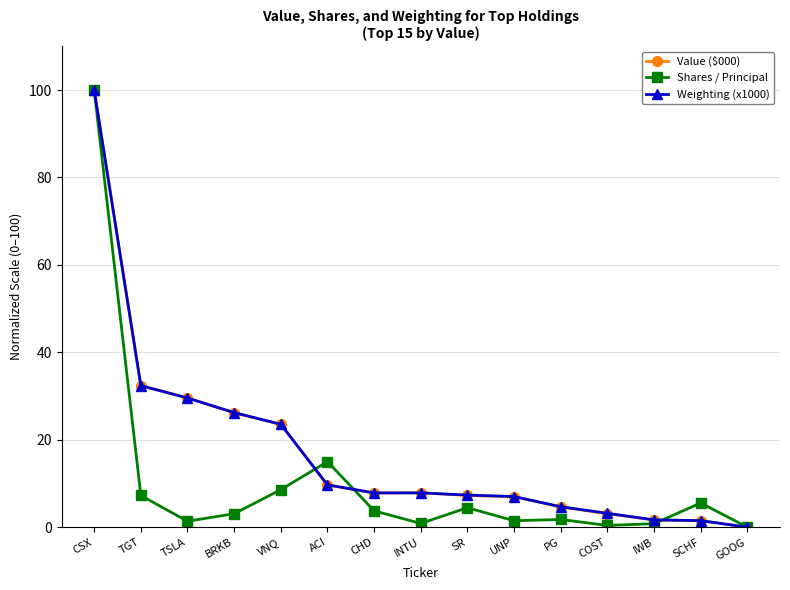

True or false: Shares / Principal has more than 2 points higher than both neighbors.

True